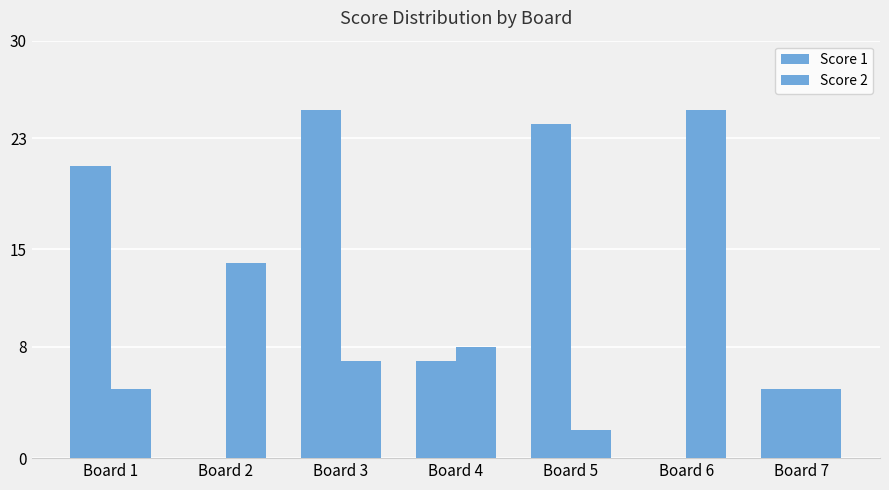

Which series has the largest total across all categories?

Score 1